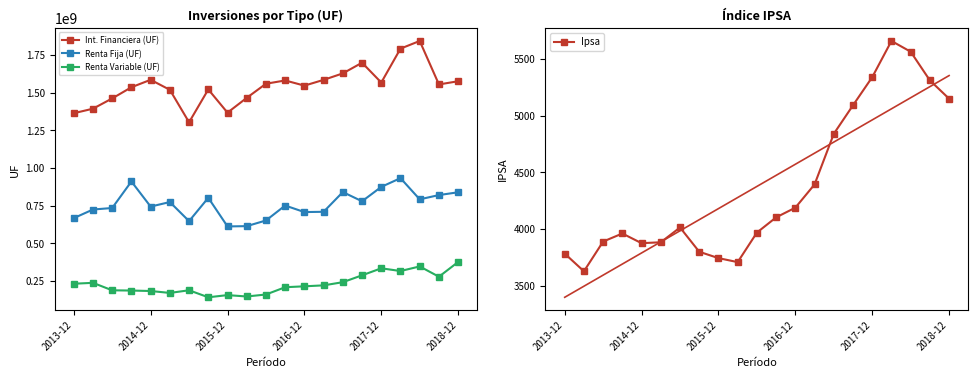

What is the difference between the maximum and minimum values in the Renta Variable (UF) series?

234637664.6